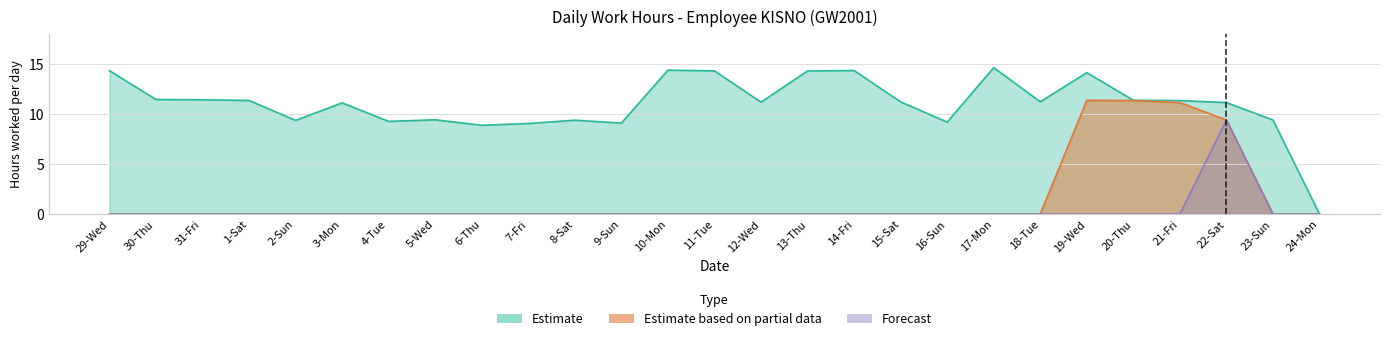

Reading right to left, what are all the values shown in this chart?

Estimate: 24-Mon=0.0	23-Sun=9.4	22-Sat=11.1	21-Fri=11.3	20-Thu=11.4	19-Wed=14.1	18-Tue=11.2	17-Mon=14.6	16-Sun=9.2	15-Sat=11.2	14-Fri=14.3	13-Thu=14.3	12-Wed=11.2	11-Tue=14.3	10-Mon=14.4	9-Sun=9.1	8-Sat=9.4	7-Fri=9.1	6-Thu=8.9	5-Wed=9.4	4-Tue=9.3	3-Mon=11.1	2-Sun=9.4	1-Sat=11.3	31-Fri=11.4	30-Thu=11.4	29-Wed=14.3
Estimate based on partial data: 24-Mon=0.0	23-Sun=0.0	22-Sat=9.4	21-Fri=11.1	20-Thu=11.3	19-Wed=11.4	18-Tue=0.0	17-Mon=0.0	16-Sun=0.0	15-Sat=0.0	14-Fri=0.0	13-Thu=0.0	12-Wed=0.0	11-Tue=0.0	10-Mon=0.0	9-Sun=0.0	8-Sat=0.0	7-Fri=0.0	6-Thu=0.0	5-Wed=0.0	4-Tue=0.0	3-Mon=0.0	2-Sun=0.0	1-Sat=0.0	31-Fri=0.0	30-Thu=0.0	29-Wed=0.0
Forecast: 24-Mon=0.0	23-Sun=0.0	22-Sat=9.4	21-Fri=0.0	20-Thu=0.0	19-Wed=0.0	18-Tue=0.0	17-Mon=0.0	16-Sun=0.0	15-Sat=0.0	14-Fri=0.0	13-Thu=0.0	12-Wed=0.0	11-Tue=0.0	10-Mon=0.0	9-Sun=0.0	8-Sat=0.0	7-Fri=0.0	6-Thu=0.0	5-Wed=0.0	4-Tue=0.0	3-Mon=0.0	2-Sun=0.0	1-Sat=0.0	31-Fri=0.0	30-Thu=0.0	29-Wed=0.0